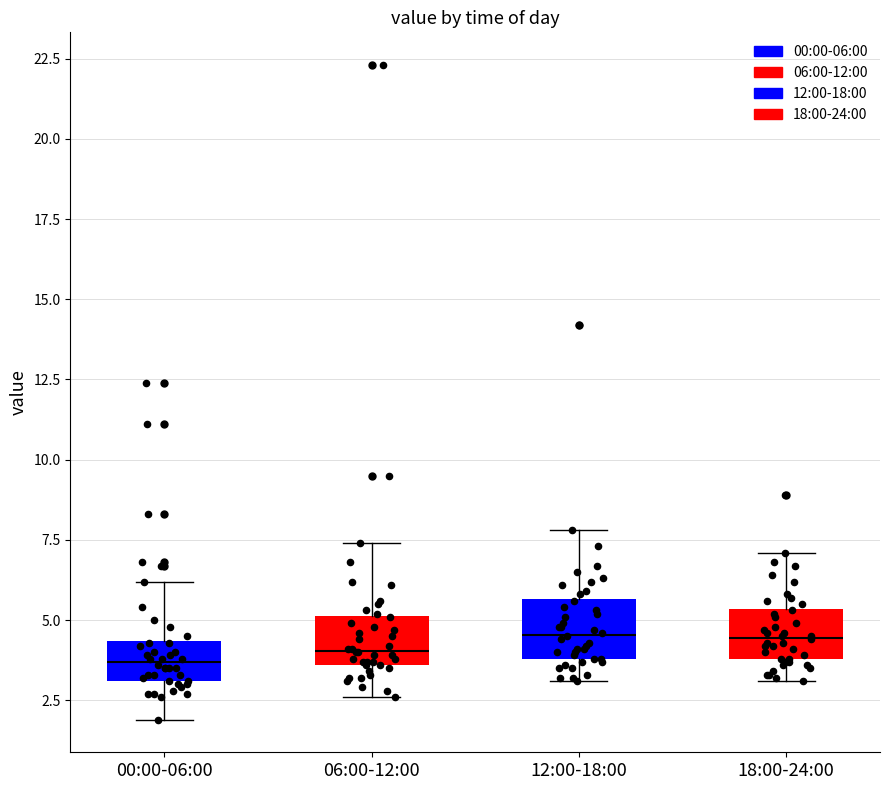

Reading left to right, transcribe this box plot: for each box, give where its median line is, the range the box spans, and where its two whiskers end, as read against the y-axis. The values are not printed on the chart, so give them approximately, as read against the axis.

00:00-06:00: median 3.5, box 3.0 to 4.5, whiskers 2.0 to 6.0
06:00-12:00: median 4.0, box 3.5 to 5.0, whiskers 2.5 to 7.5
12:00-18:00: median 4.5, box 4.0 to 5.5, whiskers 3.0 to 8.0
18:00-24:00: median 4.5, box 4.0 to 5.5, whiskers 3.0 to 7.0